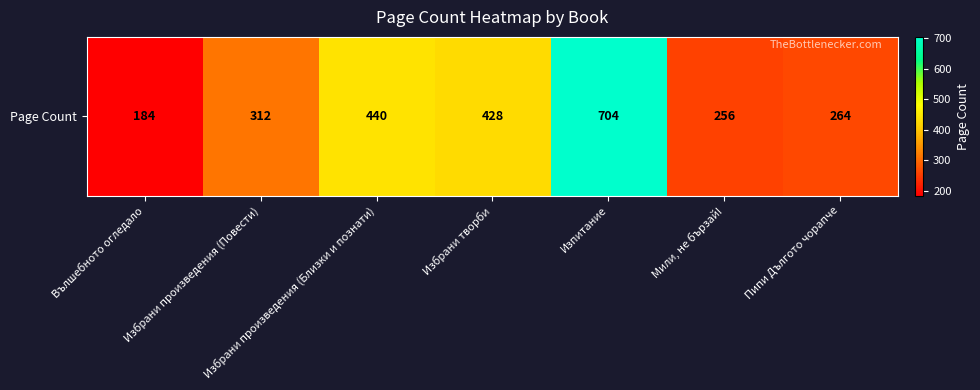

What is the smallest value displayed?

184